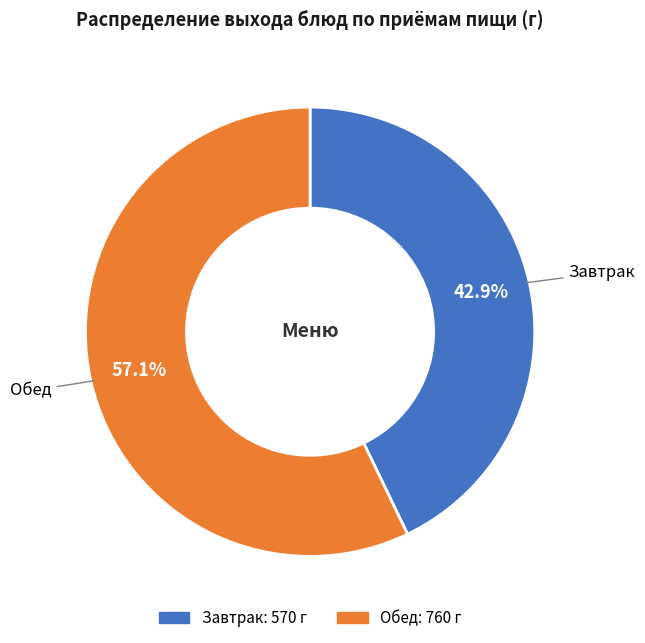

Does any single category account for the majority?

Yes